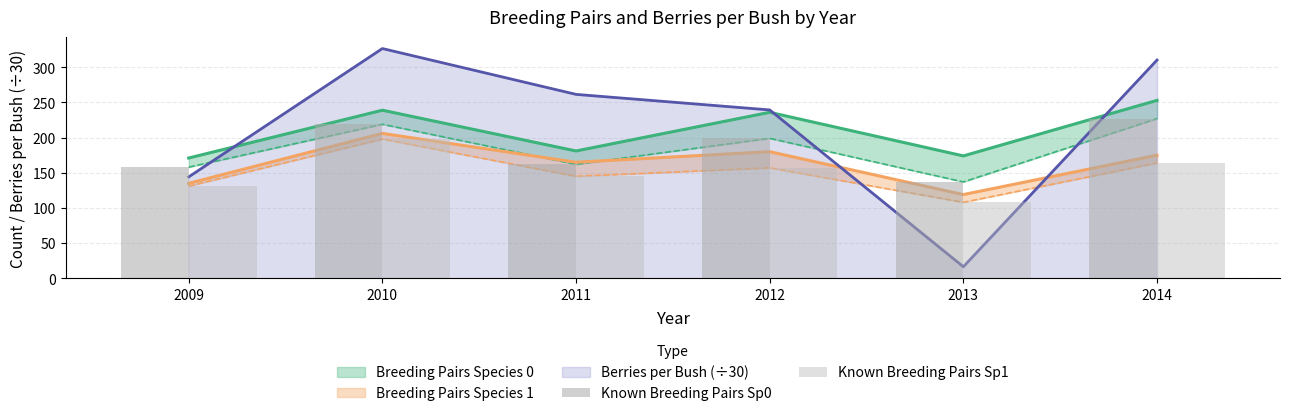

What is the difference between the maximum and minimum values in the Known Breeding Pairs Sp1 series?

90